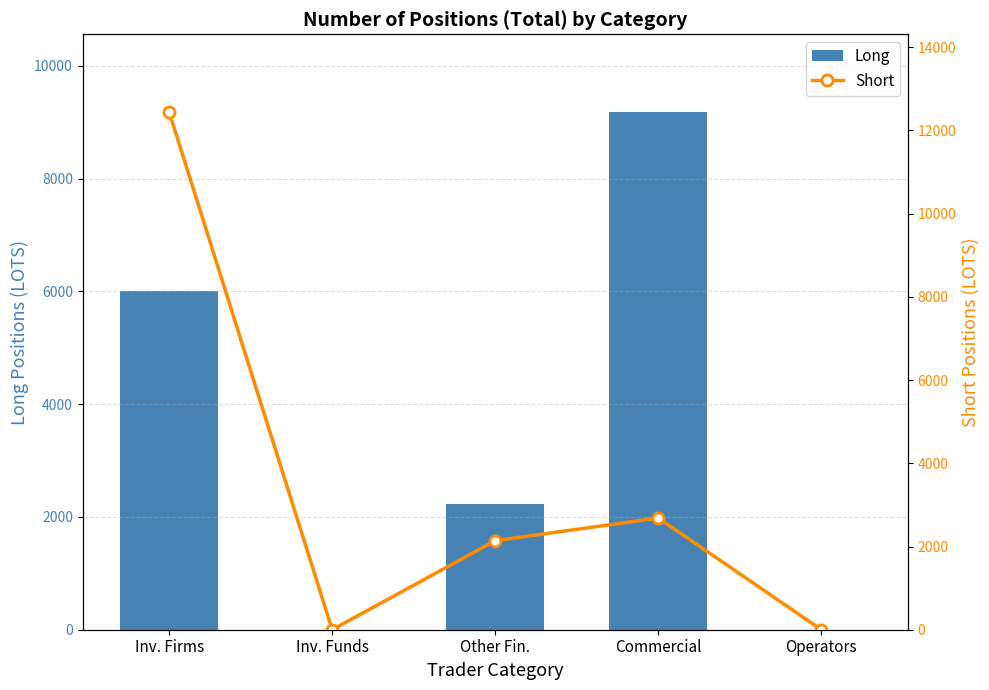

What is the spread (max minus min) of values at Commercial?

6497.2